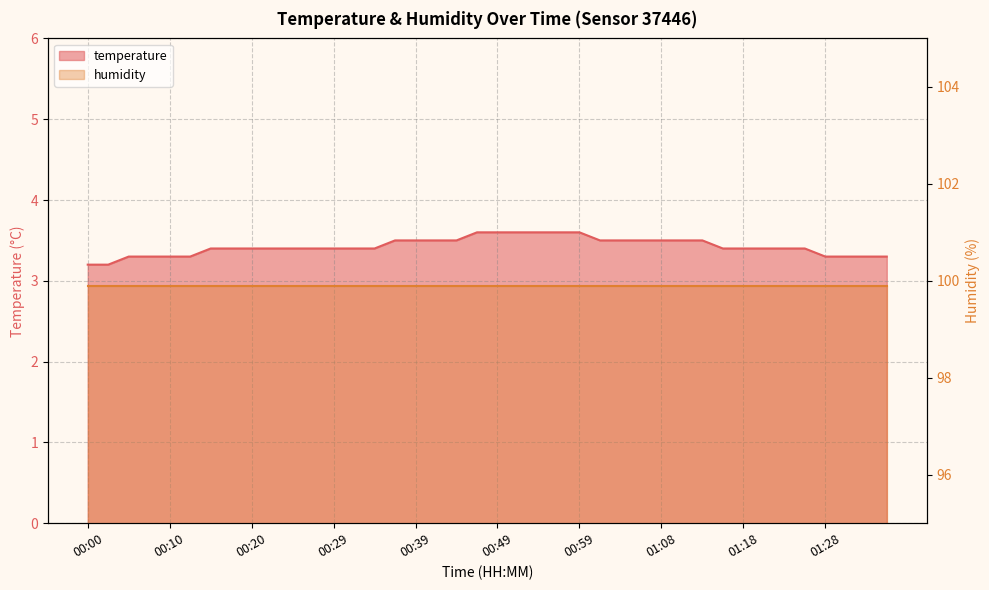

Reading left to right, what are all the values shown in this chart?

00:00=3.2	00:03=3.2	00:05=3.3	00:07=3.3	00:10=3.3	00:12=3.3	00:15=3.4	00:17=3.4	00:20=3.4	00:22=3.4	00:25=3.4	00:27=3.4	00:29=3.4	00:32=3.4	00:34=3.4	00:37=3.5	00:39=3.5	00:42=3.5	00:44=3.5	00:46=3.6	00:49=3.6	00:51=3.6	00:54=3.6	00:56=3.6	00:59=3.6	01:01=3.5	01:03=3.5	01:06=3.5	01:08=3.5	01:11=3.5	01:13=3.5	01:16=3.4	01:18=3.4	01:21=3.4	01:23=3.4	01:26=3.4	01:28=3.3	01:30=3.3	01:33=3.3	01:35=3.3